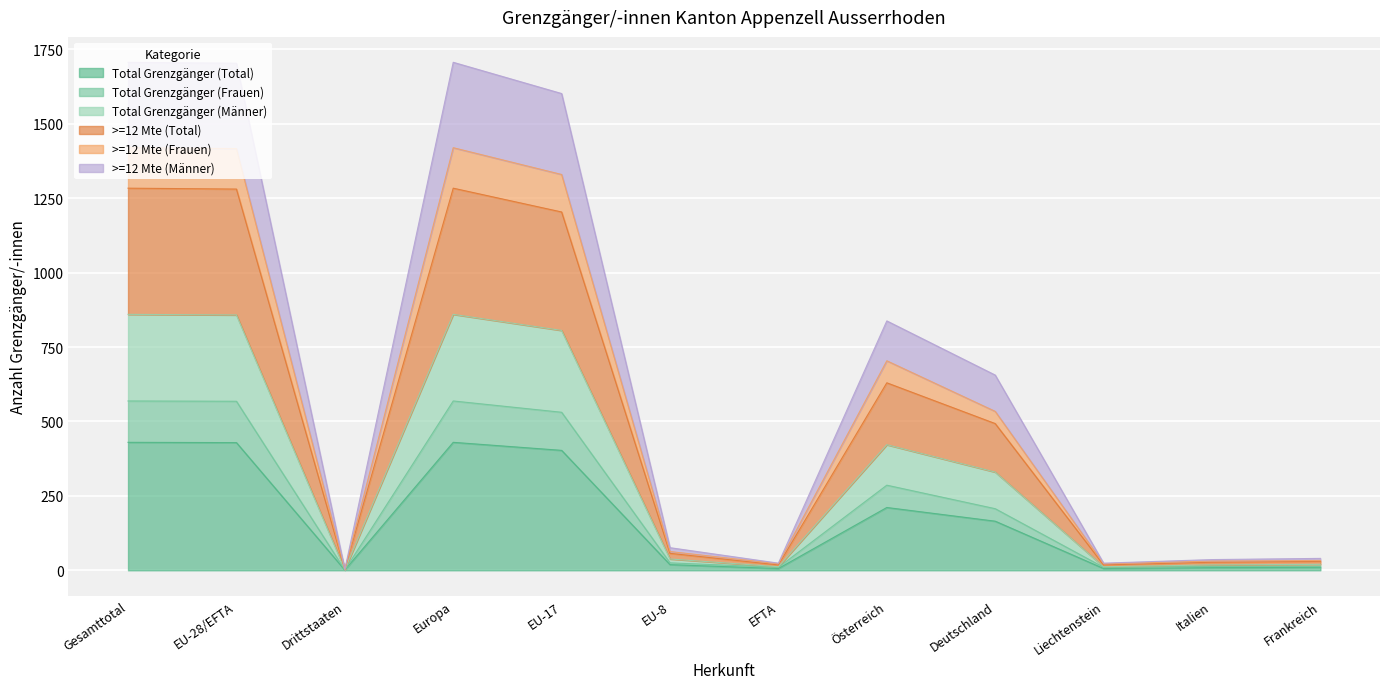

What is the difference between the second highest and minimum values in the Total Grenzgänger (Total) series?

429